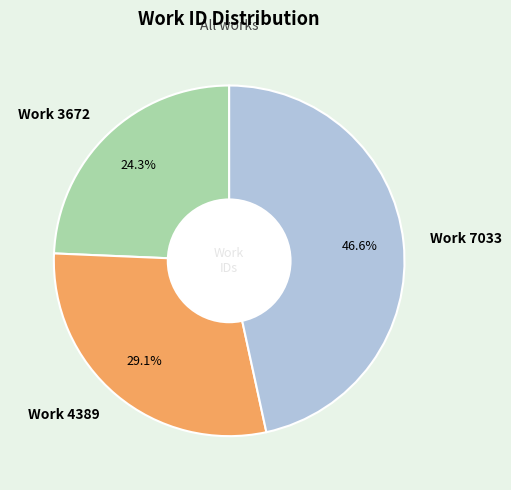

To the nearest percent, what percentage of the pie is Work 4389?

29%